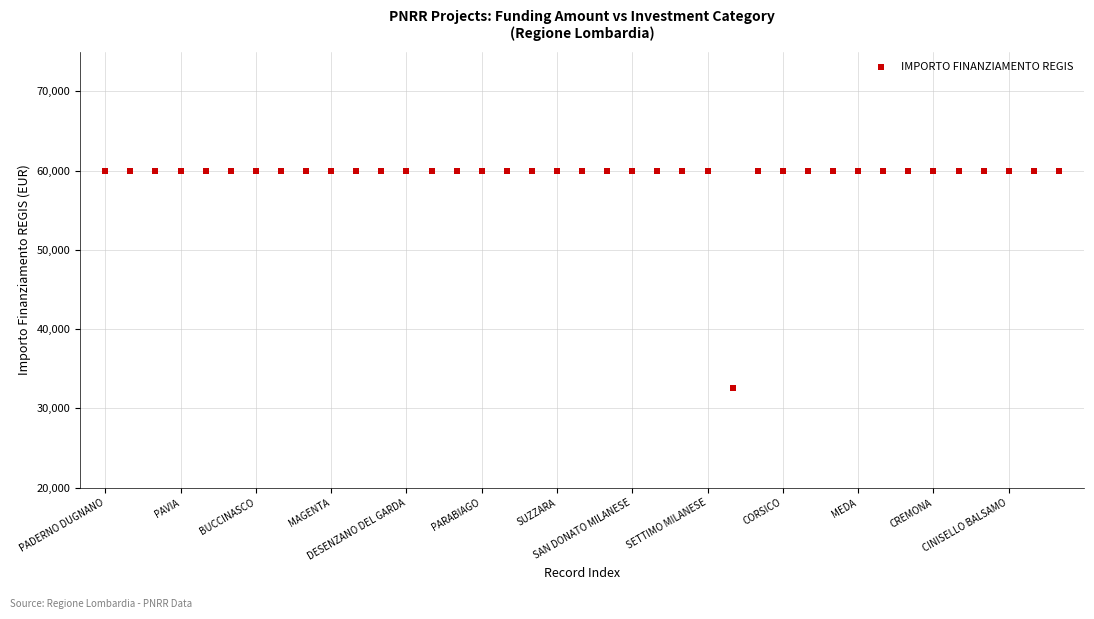

What is the range of Y values (max minus min)?

27377